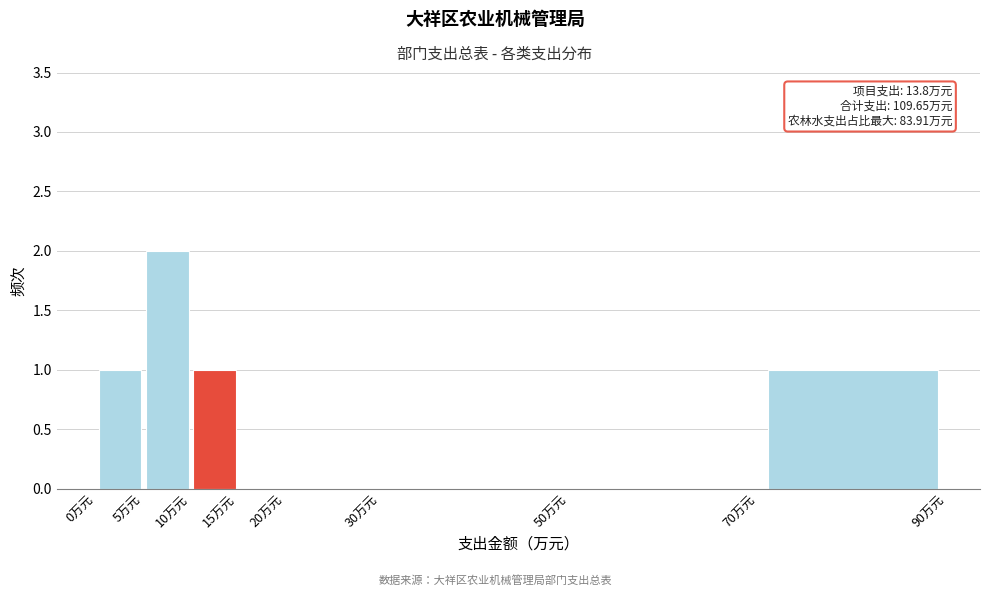

Which range on the x-axis has the tallest bar?

5 to 10